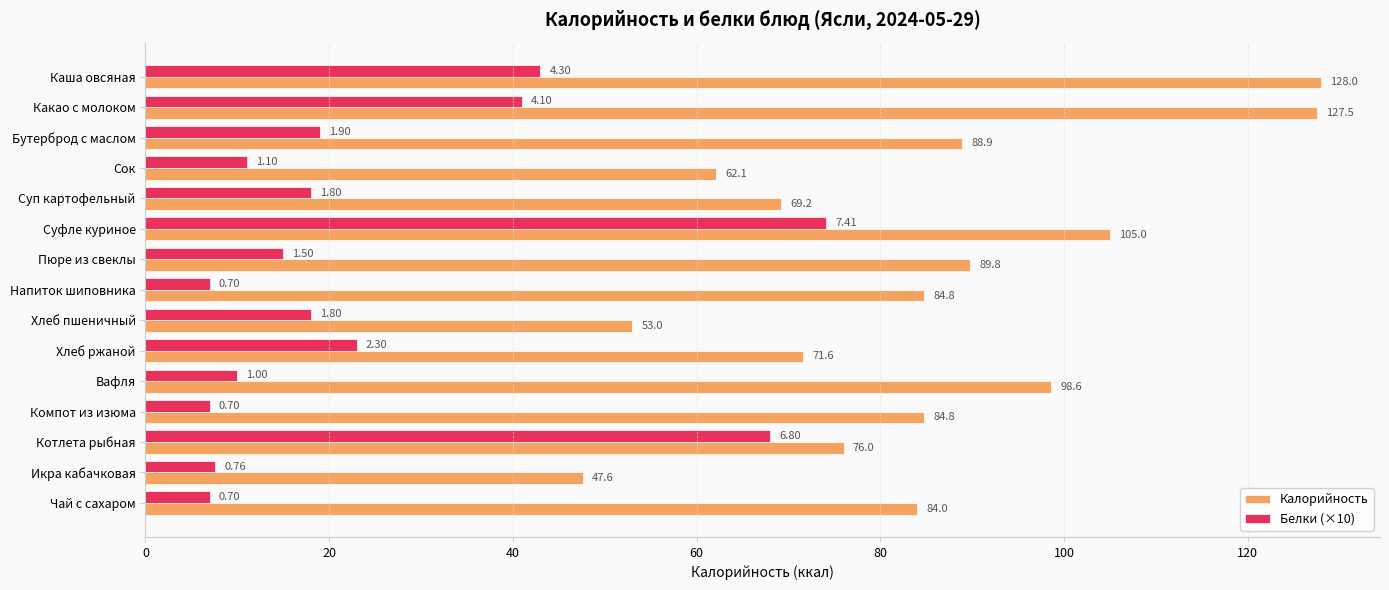

Between Суфле куриное and Компот из изюма, which series saw the biggest shift?

Белки (×10)